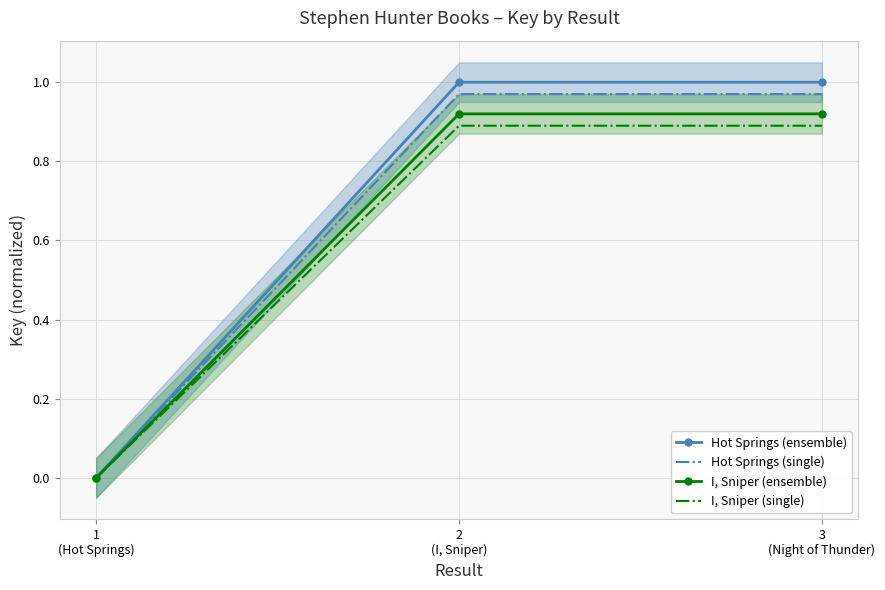

Reading right to left, list all the values displayed in this chart.

Hot Springs (ensemble): 1.0	1.0	0.0
Hot Springs (single): 1.0	1.0	0.0
I, Sniper (ensemble): 0.9	0.9	0.0
I, Sniper (single): 0.9	0.9	0.0